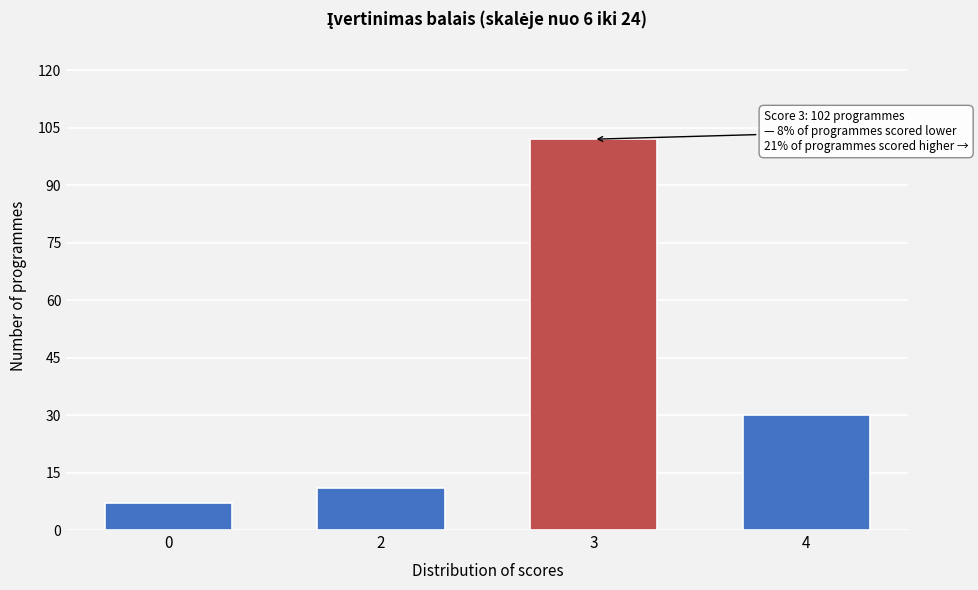

Reading left to right, extract all data points from this chart.

7	11	102	30